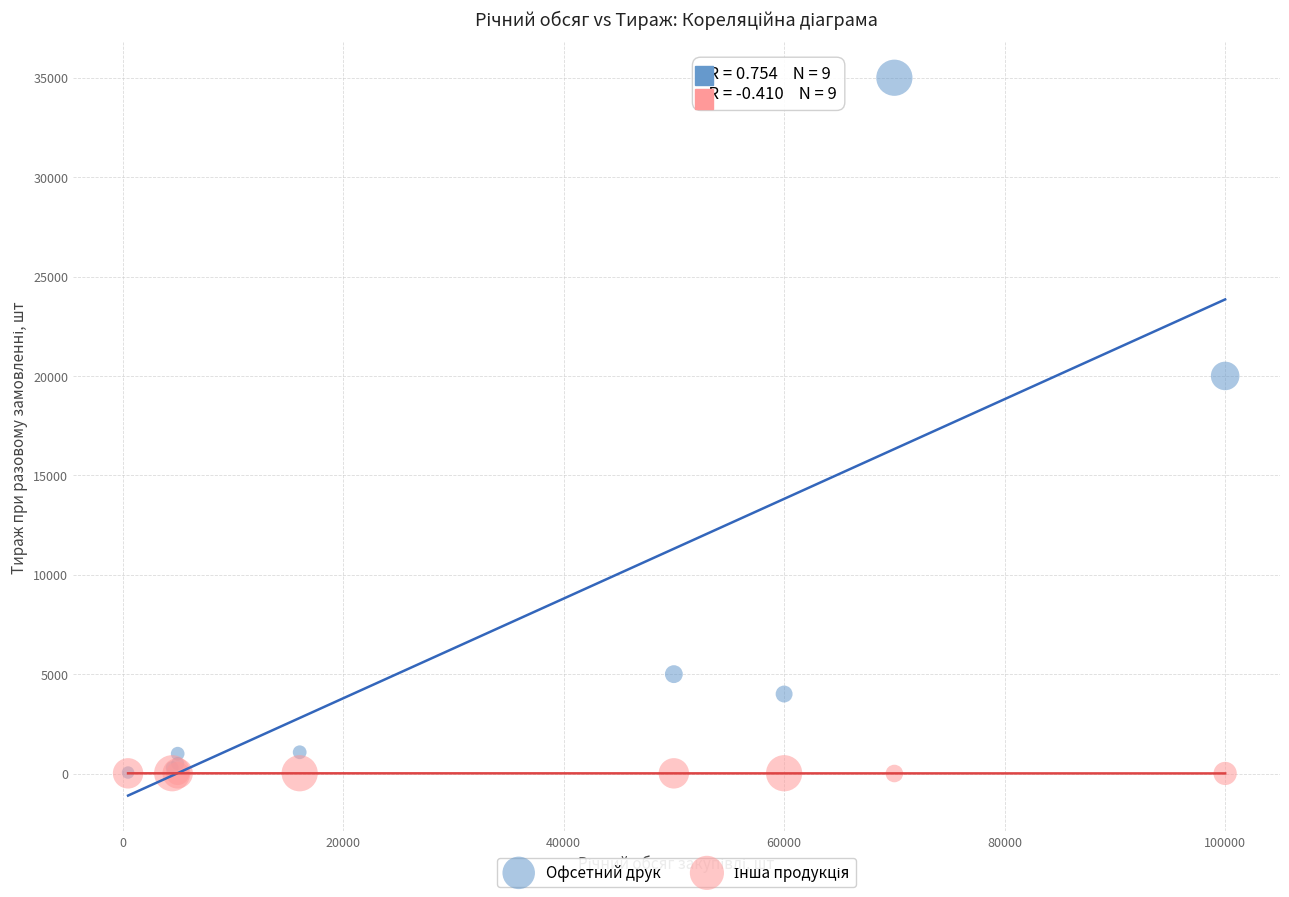

In the Офсетний друк series, what Y value is closest to 17525?

20000